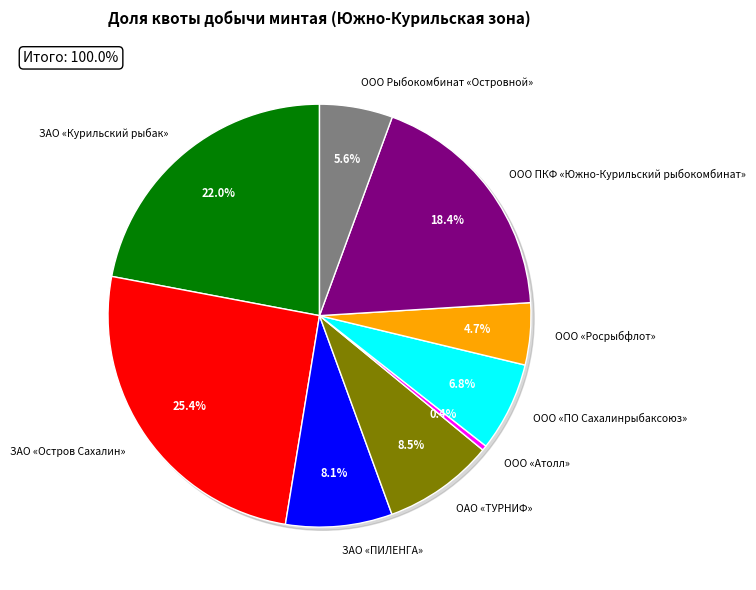

Rank the categories by value from lowest to highest.

ООО «Атолл», ООО «Росрыбфлот», ООО Рыбокомбинат «Островной», ООО «ПО Сахалинрыбаксоюз», ЗАО «ПИЛЕНГА», ОАО «ТУРНИФ», ООО ПКФ «Южно-Курильский рыбокомбинат», ЗАО «Курильский рыбак», ЗАО «Остров Сахалин»